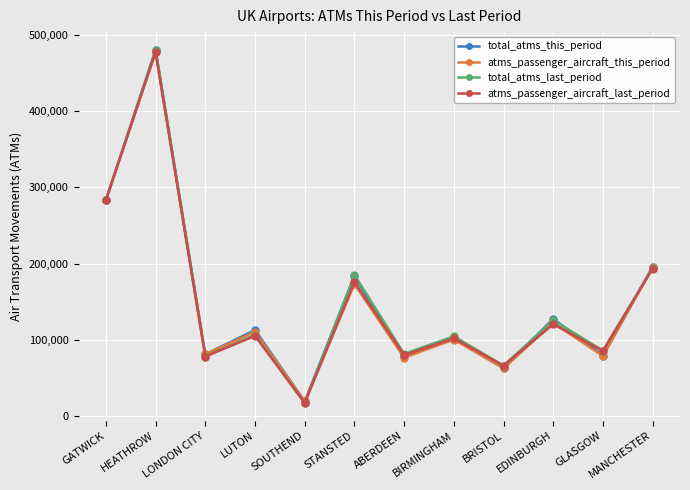

Where is the first local minimum for atms_passenger_aircraft_this_period?

LONDON CITY